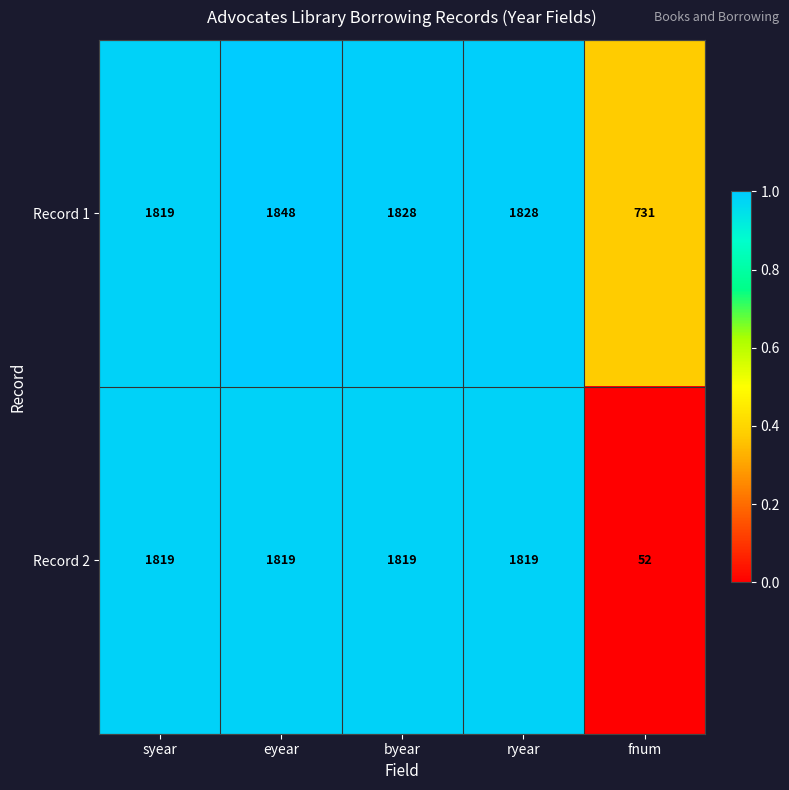

What is the sum of the Record 2 values at fnum and byear?

1871